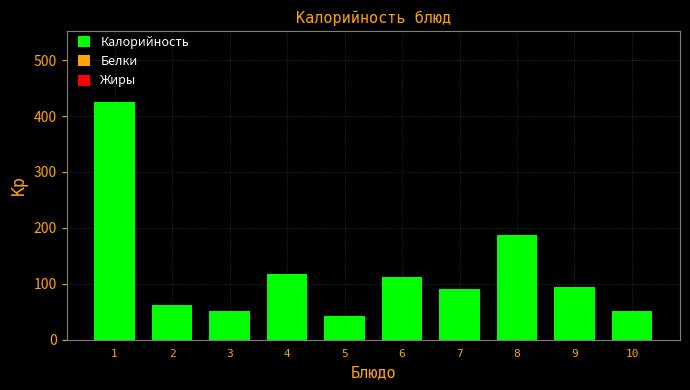

Reading left to right, transcribe all the data shown in this chart.

1=425	2=62	3=52	4=117	5=43	6=112	7=90	8=187	9=94	10=52